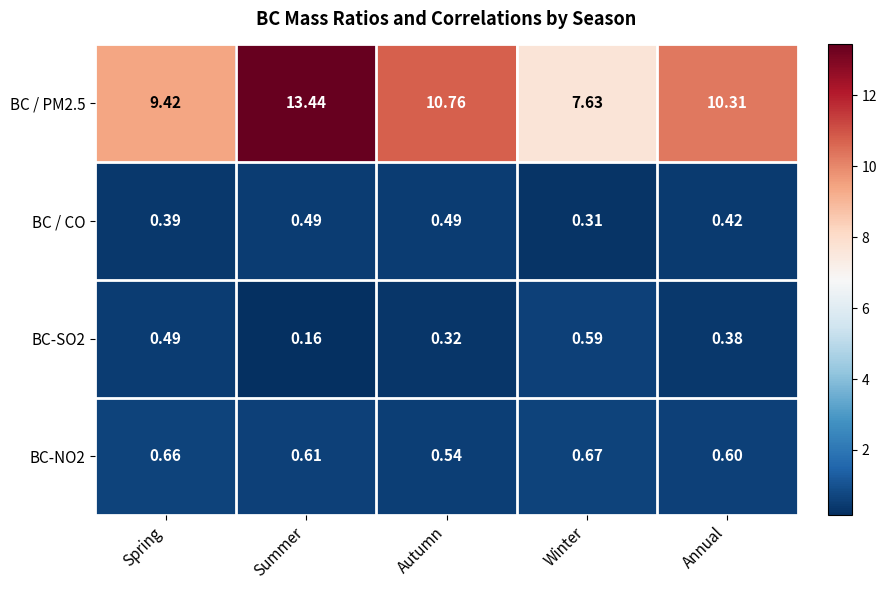

At which category does the chart reach its peak across all series?

Summer